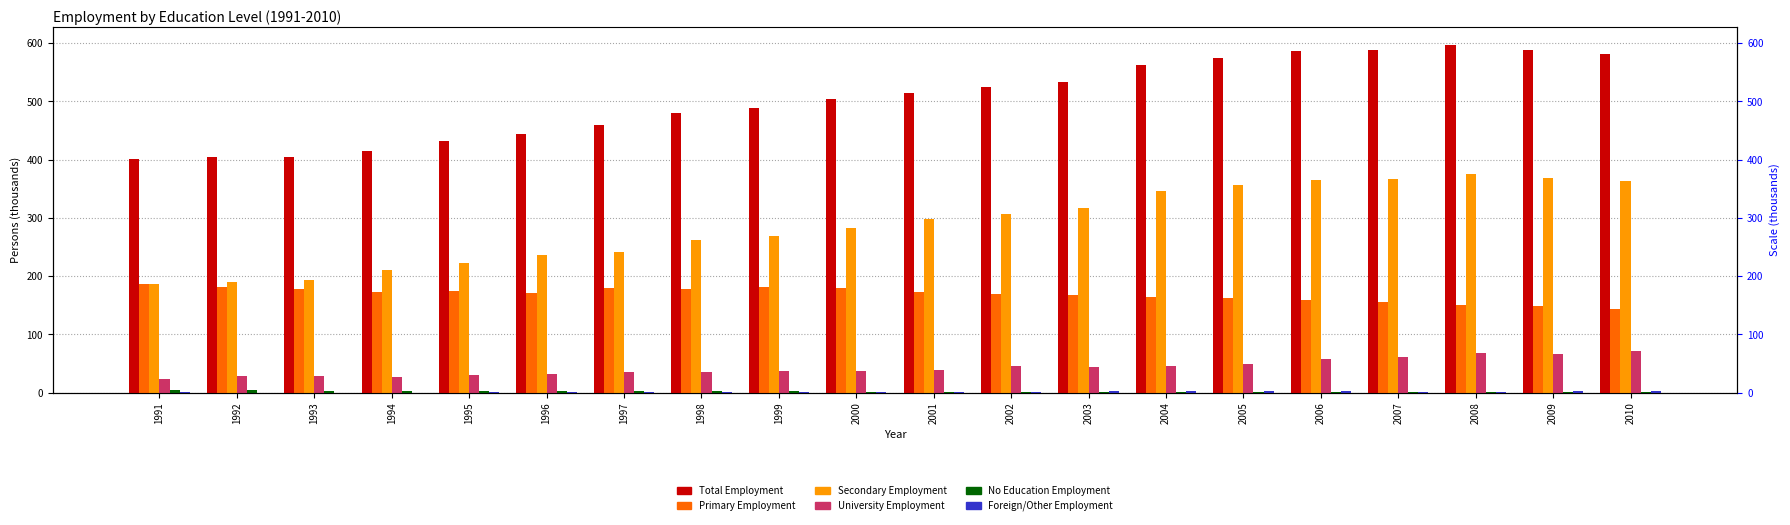

True or false: Total Employment has a value of 597.6 at 2008.

True